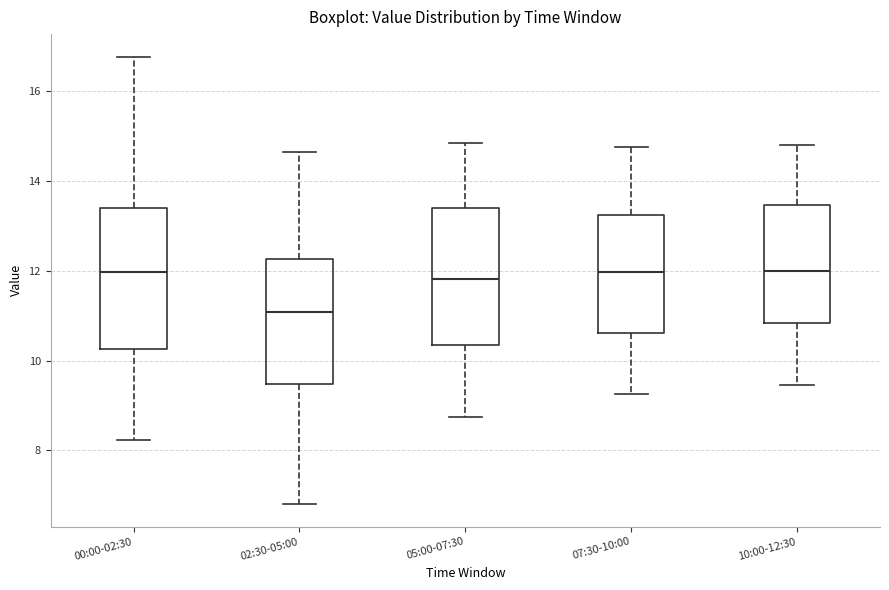

Where does the lower whisker of the box for 10:00-12:30 end on the y-axis? The values are not printed on the chart, so give them approximately, as read against the axis.

9.4